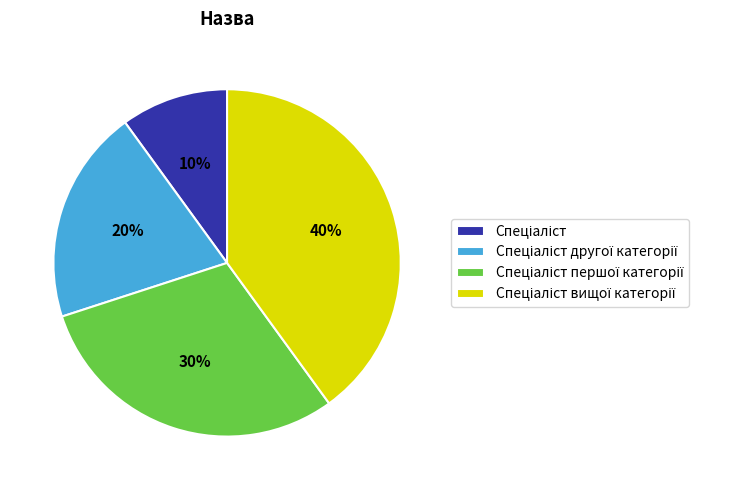

Is there any slice that represents more than half of the pie?

No